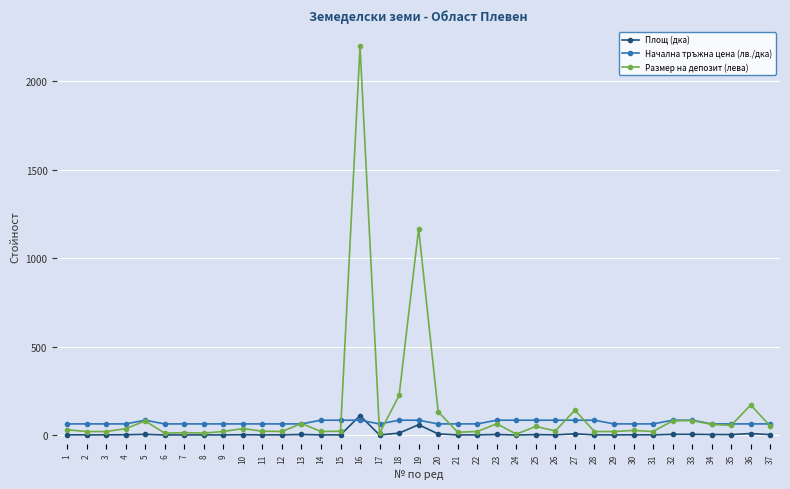

Where do Начална тръжна цена (лв./дка) and Площ (дка) first cross each other?

15 and 16